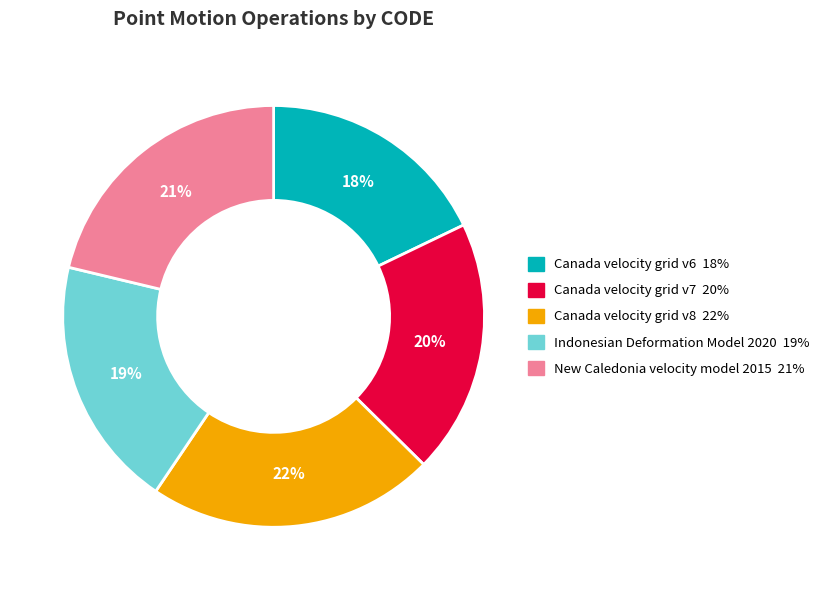

Is there a majority slice in this chart?

No